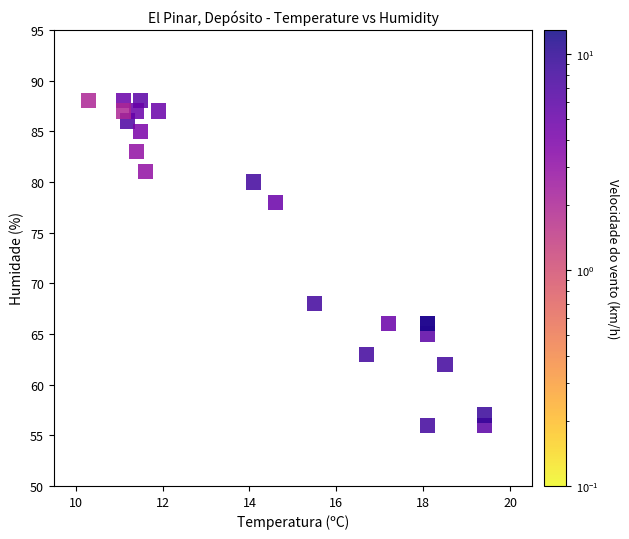

What Y value in the scatter plot is closest to 72?

68